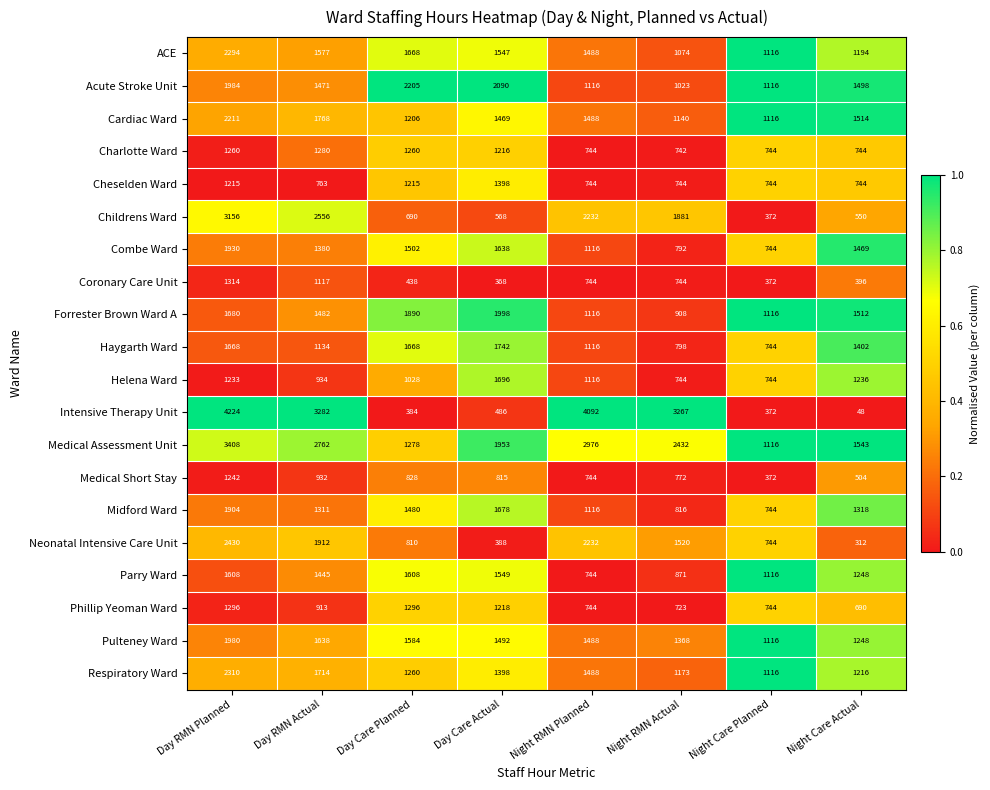

At which label does ACE reach its minimum?

Night RMN Actual